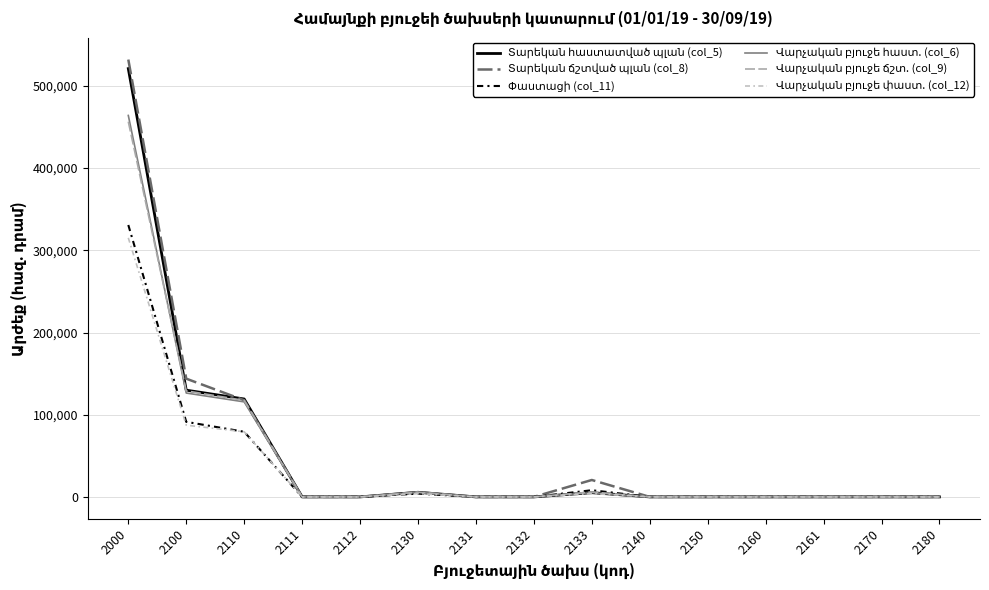

List the series in order of their peak value, lowest first.

Վարչական բյուջե փաստ. (col_12), Փաստացի (col_11), Վարչական բյուջե ճշտ. (col_9), Վարչական բյուջե հաստ. (col_6), Տարեկան հաստատված պլան (col_5), Տարեկան ճշտված պլան (col_8)